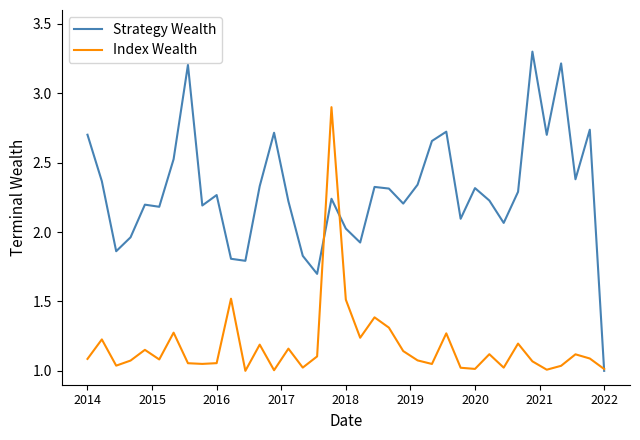

How many categories are shown in the chart?

37